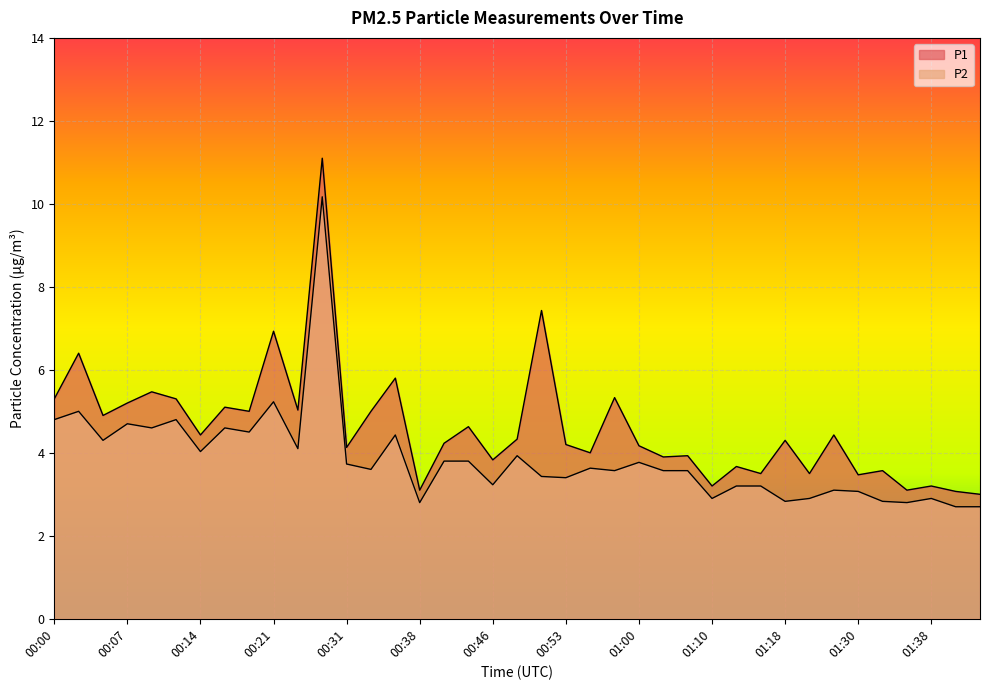

True or false: P1 and P2 cross at least once.

False